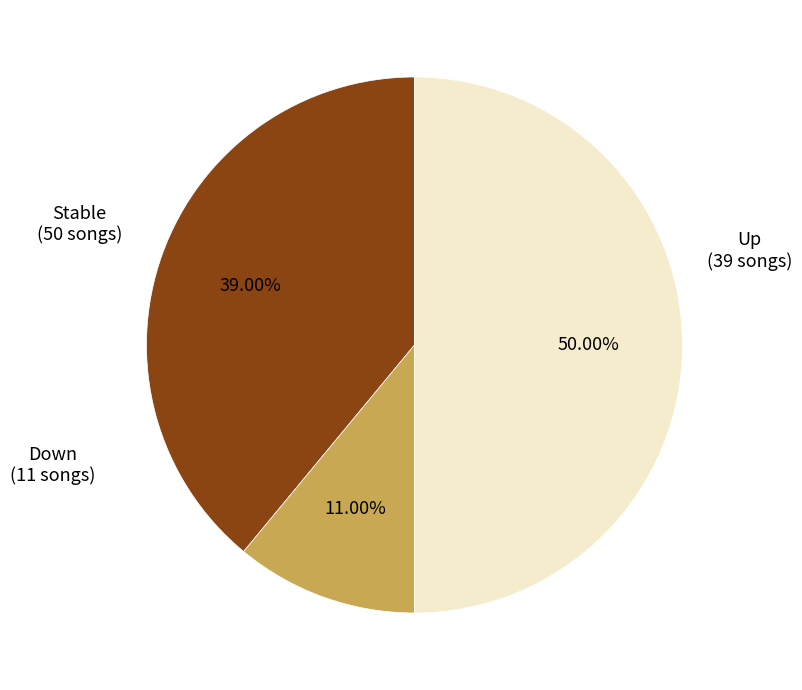

How many slices are in this pie chart?

3